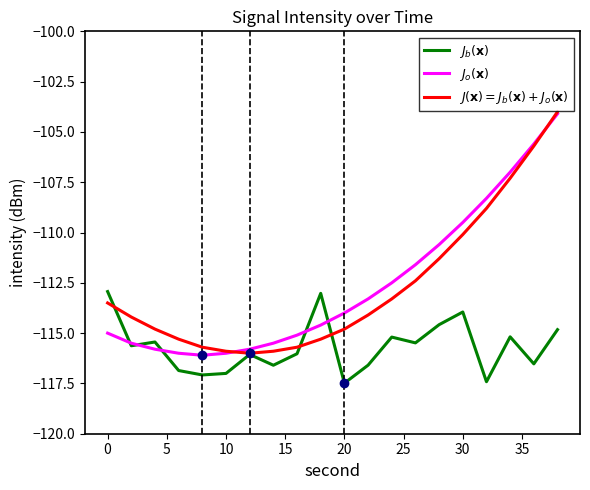

What is the maximum value shown in the chart?

-104.0